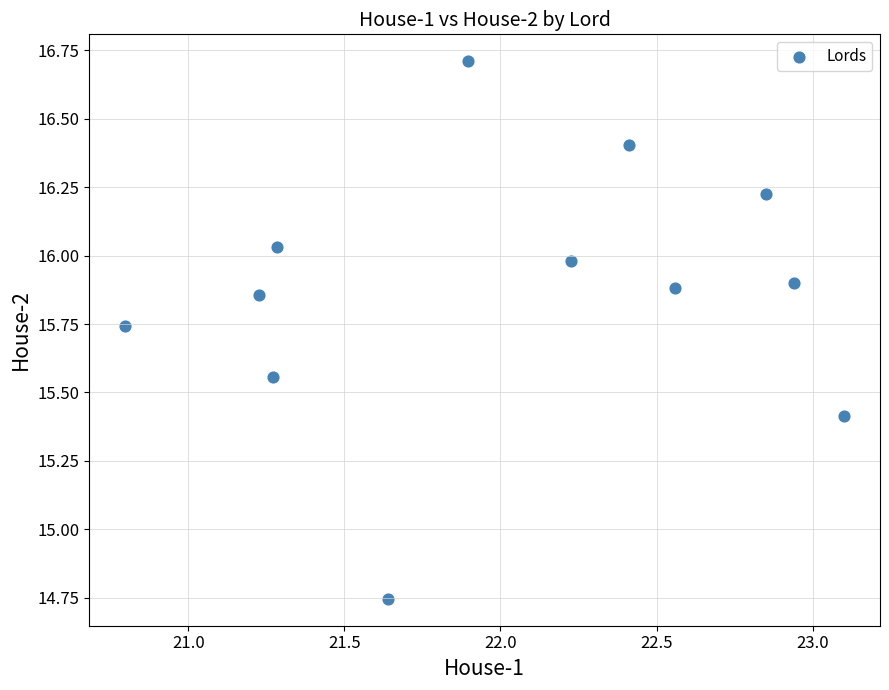

What is the range of Y values (max minus min)?

2.0